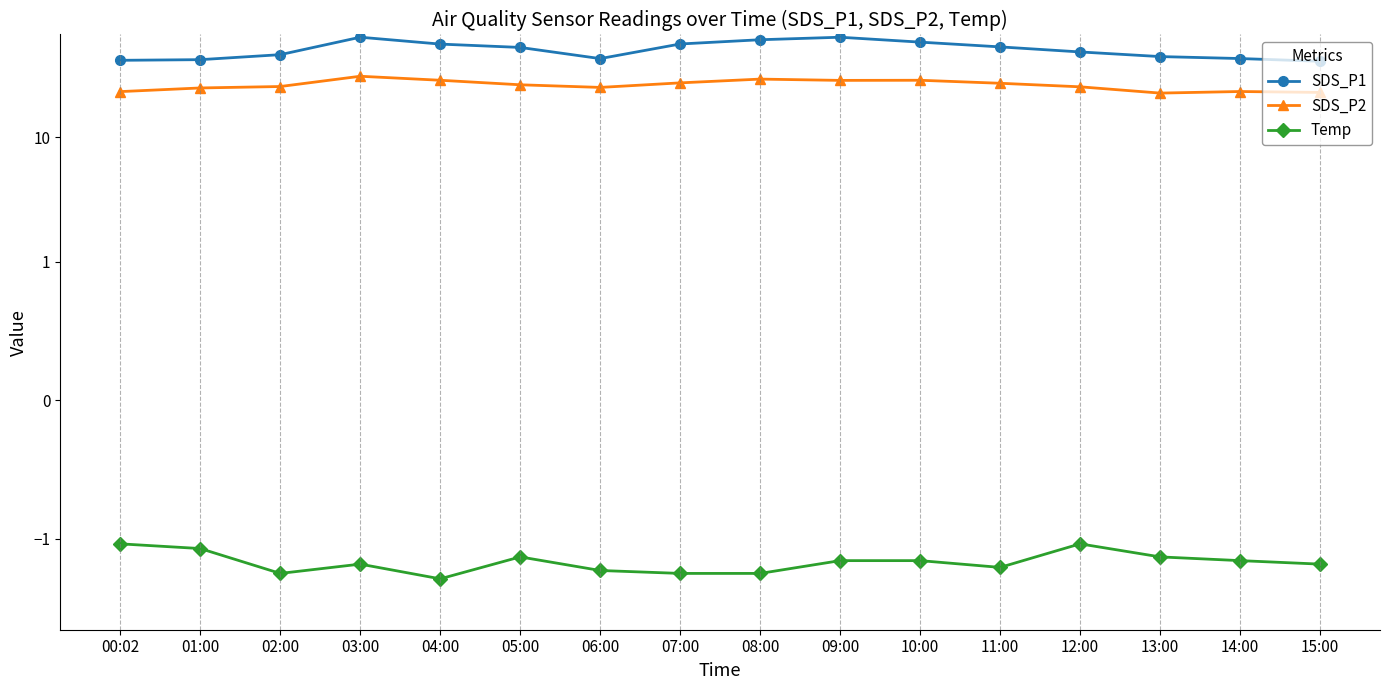

What are all the series names shown in the legend?

SDS_P1, SDS_P2, Temp